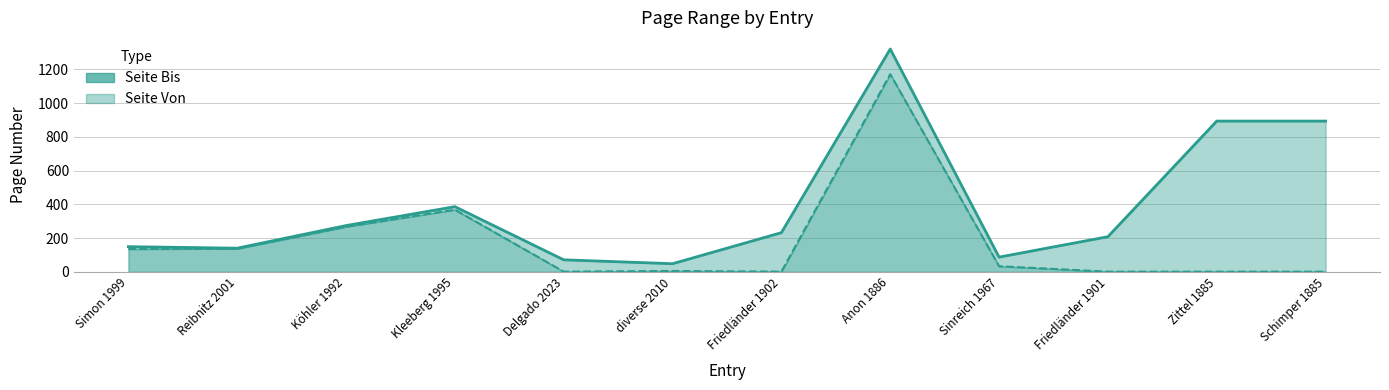

Reading left to right, list all the values displayed in this chart.

Seite Bis (line): Simon 1999=149	Reibnitz 2001=140	Köhler 1992=274	Kleeberg 1995=386	Delgado 2023=71	diverse 2010=48	Friedländer 1902=232	Anon 1886=1320	Sinreich 1967=87	Friedländer 1901=208	Zittel 1885=893	Schimper 1885=893
Seite Von (line): Simon 1999=135	Reibnitz 2001=137	Köhler 1992=267	Kleeberg 1995=368	Delgado 2023=1	diverse 2010=5	Friedländer 1902=1	Anon 1886=1171	Sinreich 1967=33	Friedländer 1901=1	Zittel 1885=1	Schimper 1885=1